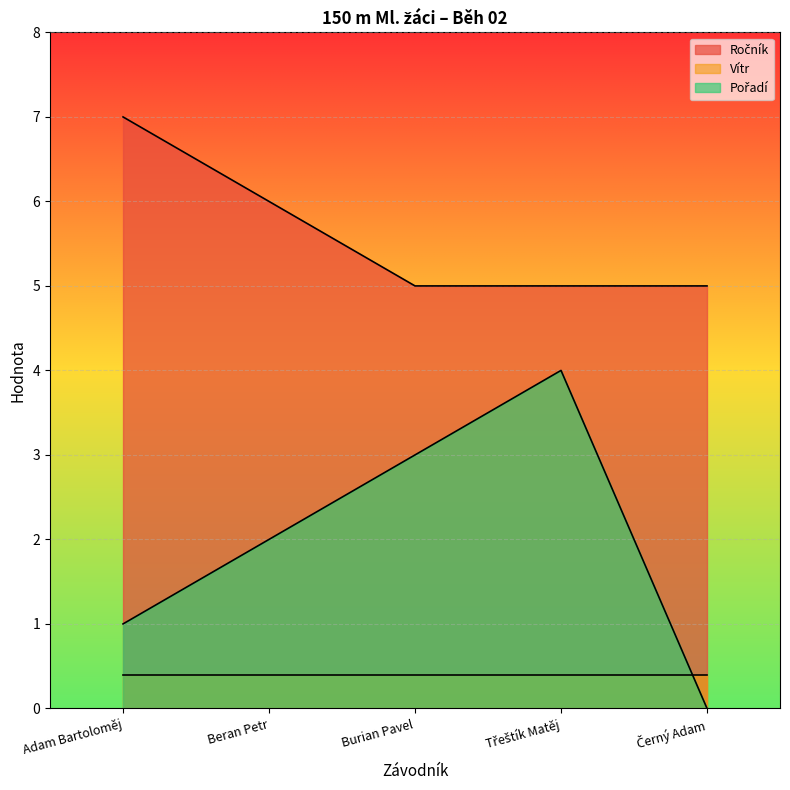

Is it true that Vítr equals 0.4 at Burian Pavel?

True